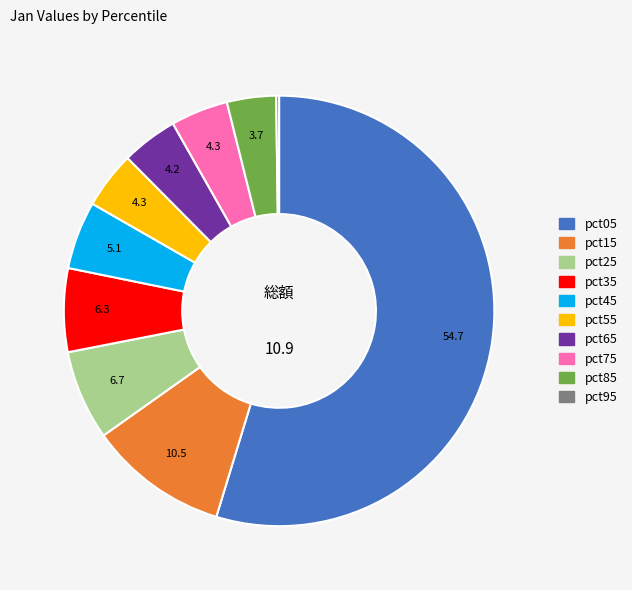

What is the majority slice?

pct05